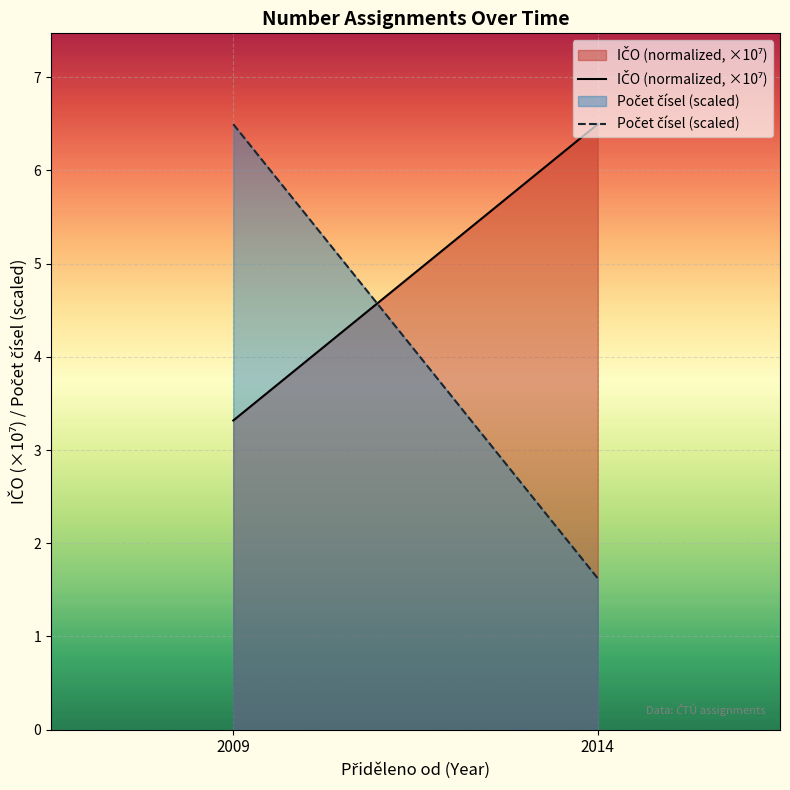

What is the difference between the maximum and minimum values in the Počet čísel (scaled) series?

4.9